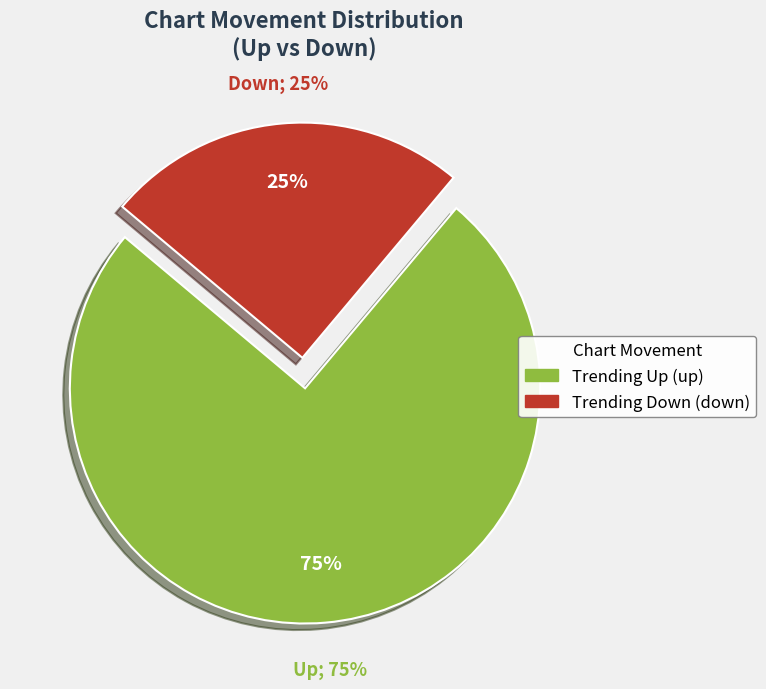

Is there any slice that represents more than half of the pie?

Yes